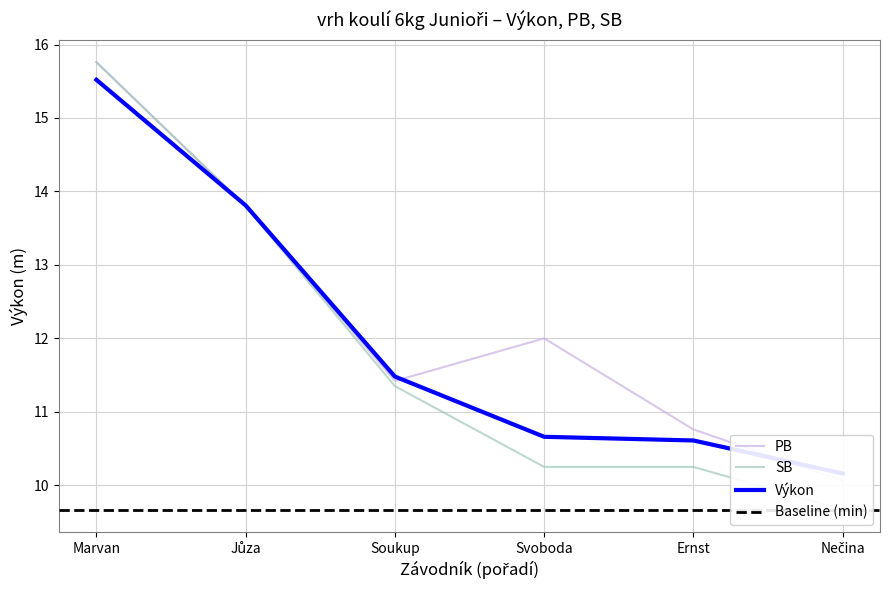

What is the lowest value of the Výkon series?

10.2